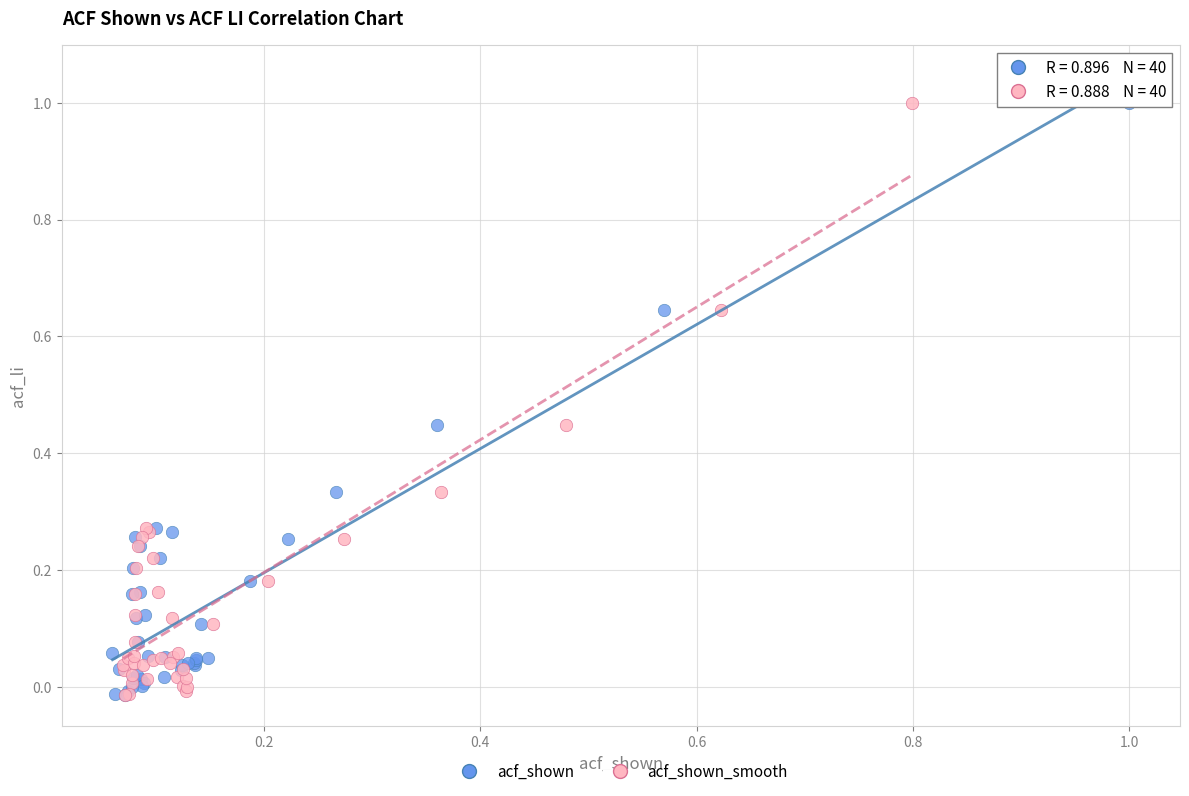

What are all the series names shown in the legend?

acf_shown, acf_shown_smooth